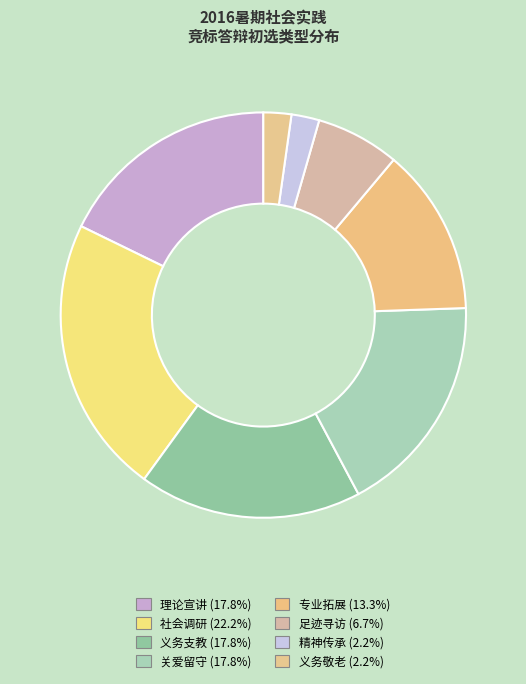

Count the number of slices in the pie.

8